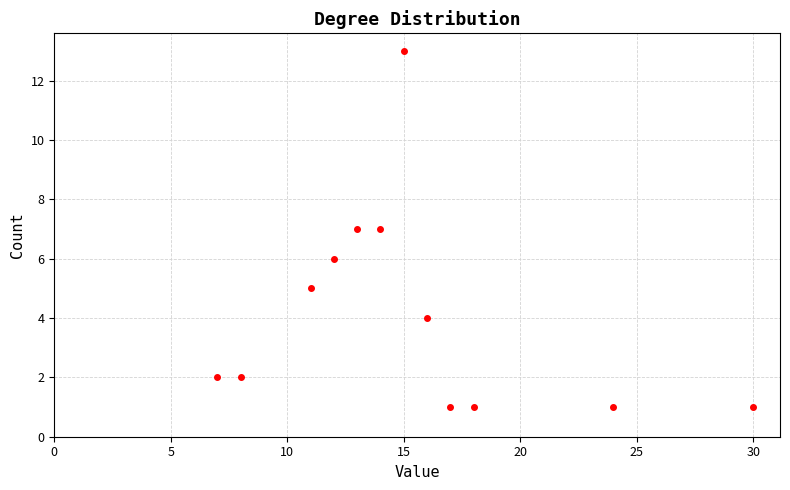

What is the range of X values (max minus min)?

23